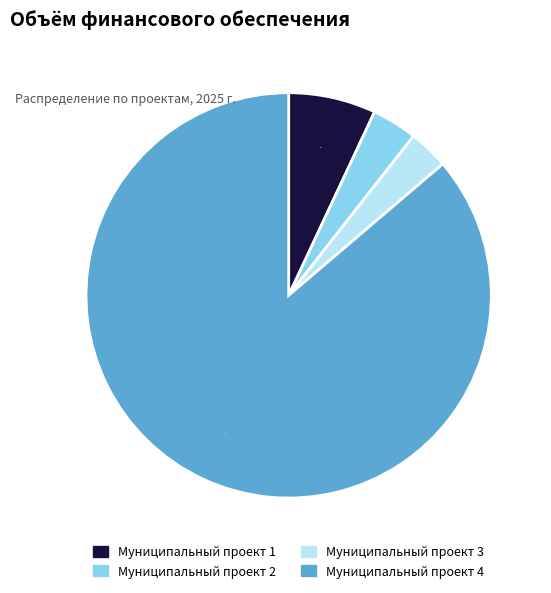

Is it true that Муниципальный проект 4 is 86% of the pie?

True